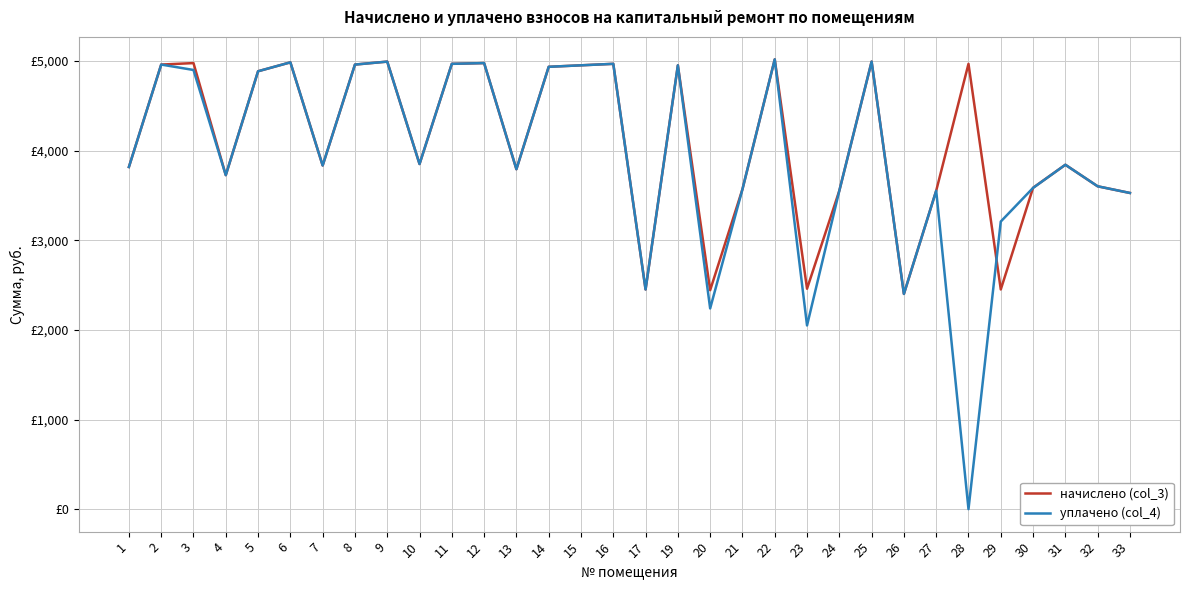

Is this an area chart (filled region under the line)?

No